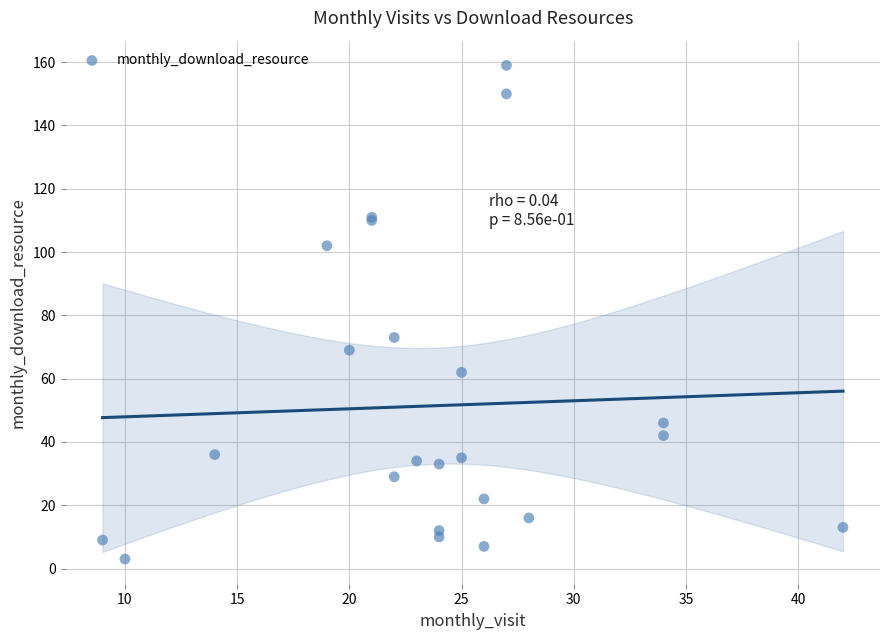

What Y value in the scatter plot is closest to 81?

73